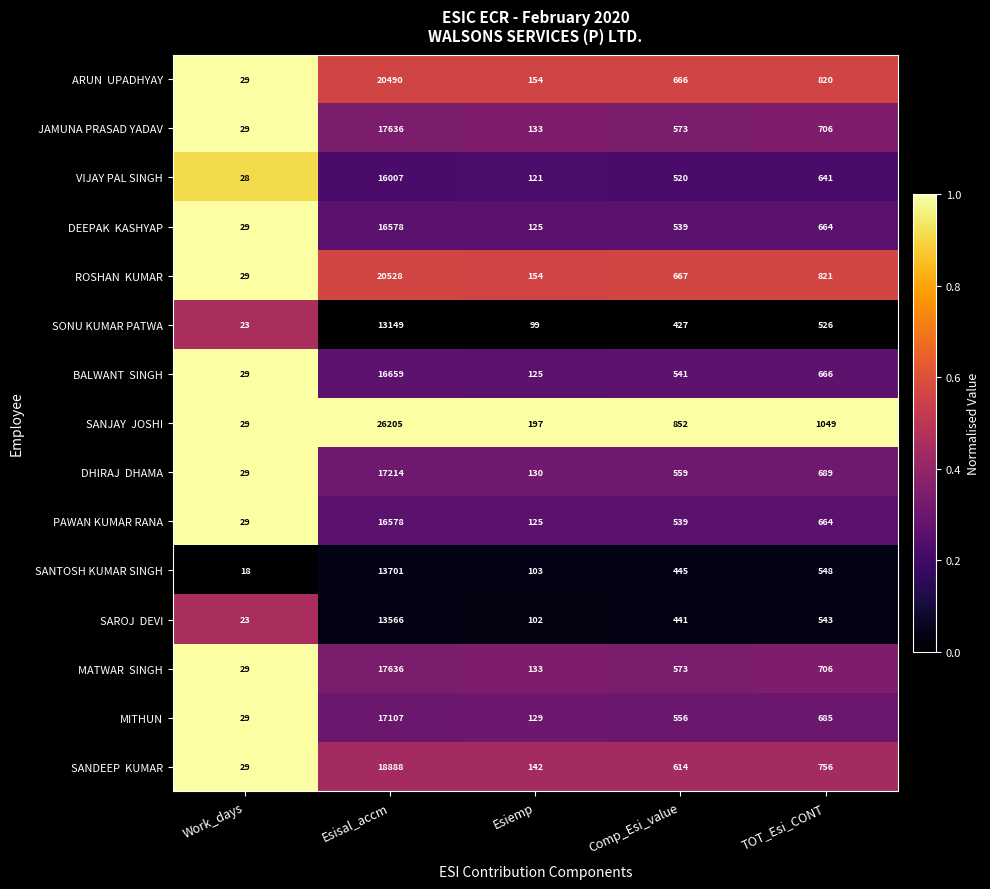

At which category is the sum across all series the highest?

Esisal_accm